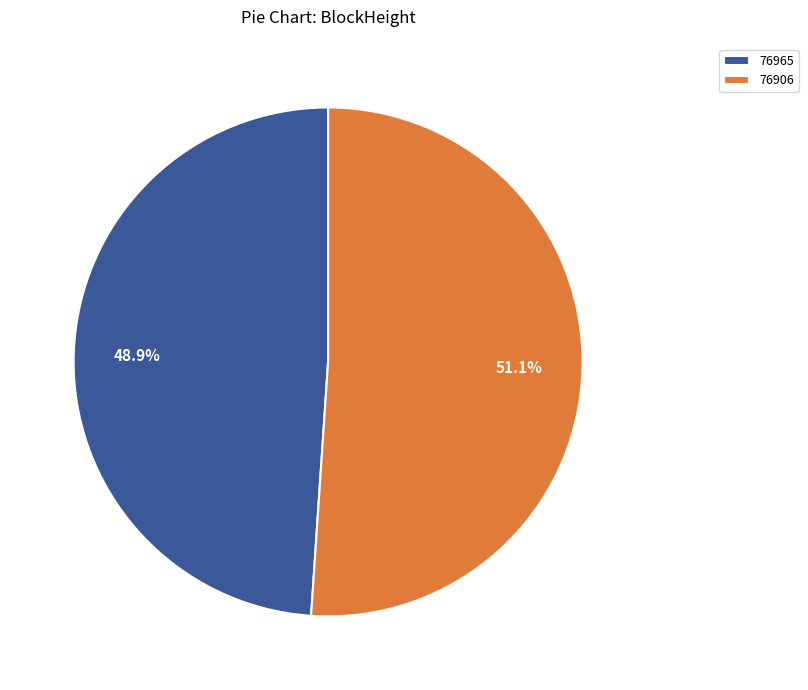

Which has a higher value, 76906 or 76965?

76906